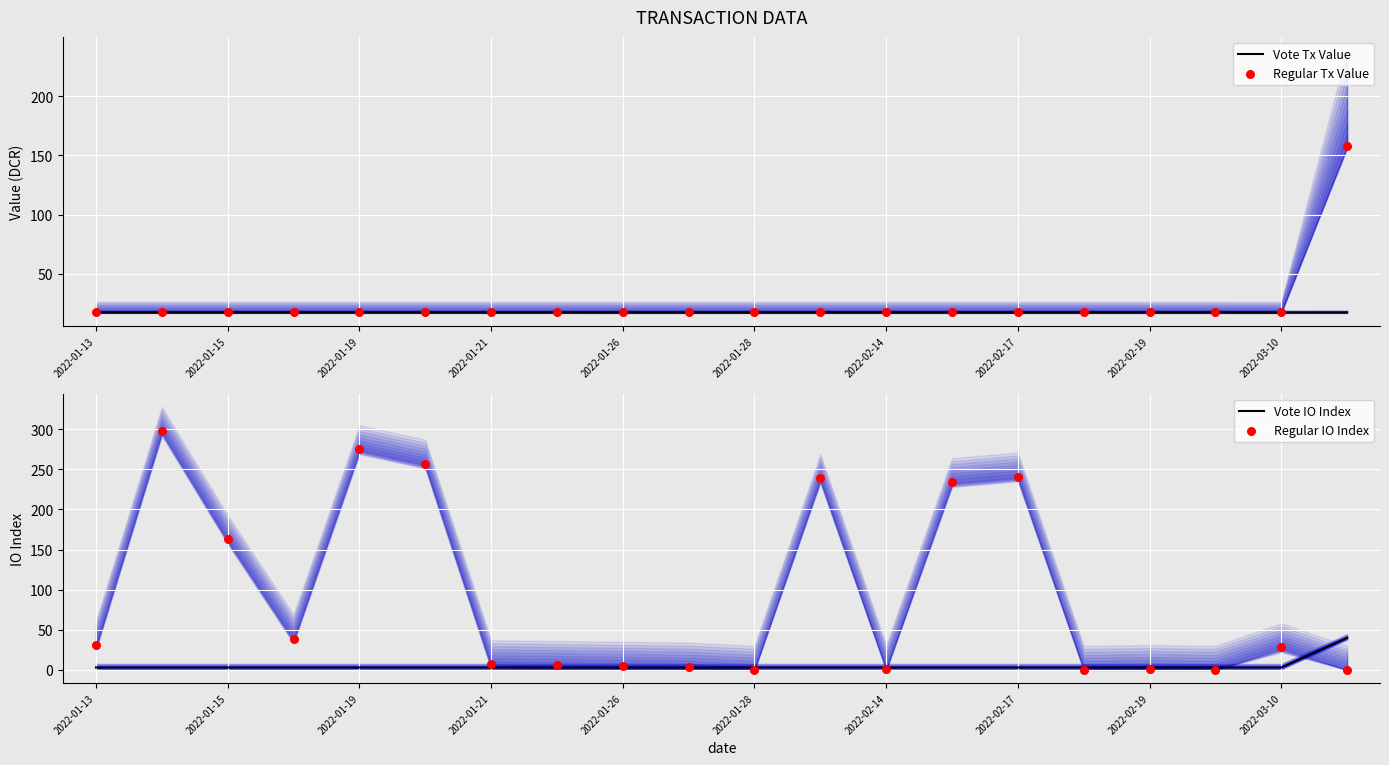

Which series contains the lowest Y value?

Regular IO Index